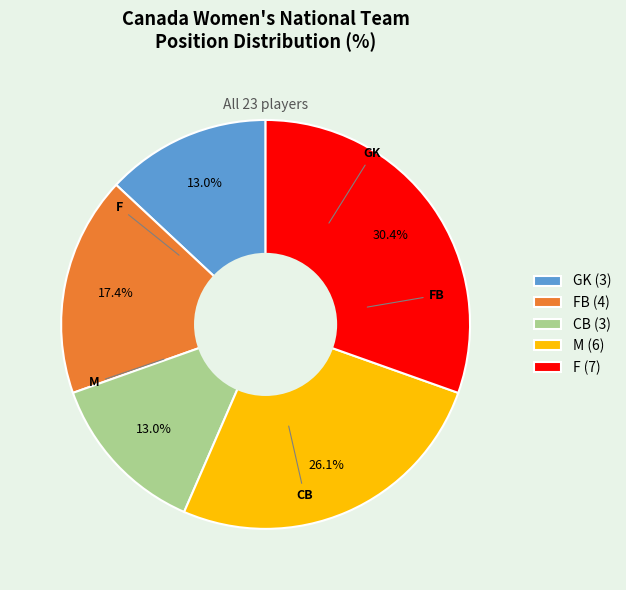

Is there any slice that represents more than half of the pie?

No